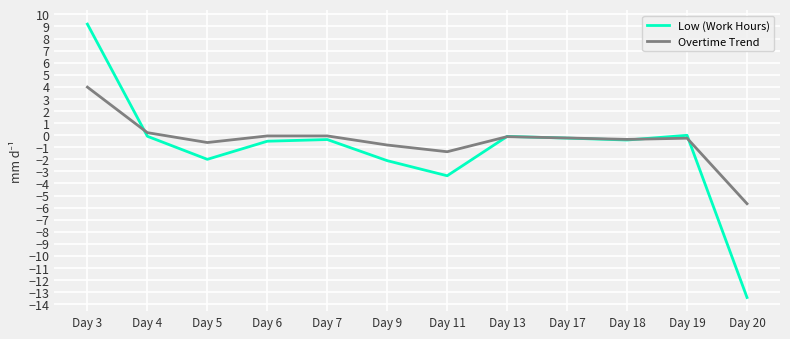

Which series has the largest total across all categories?

Overtime Trend